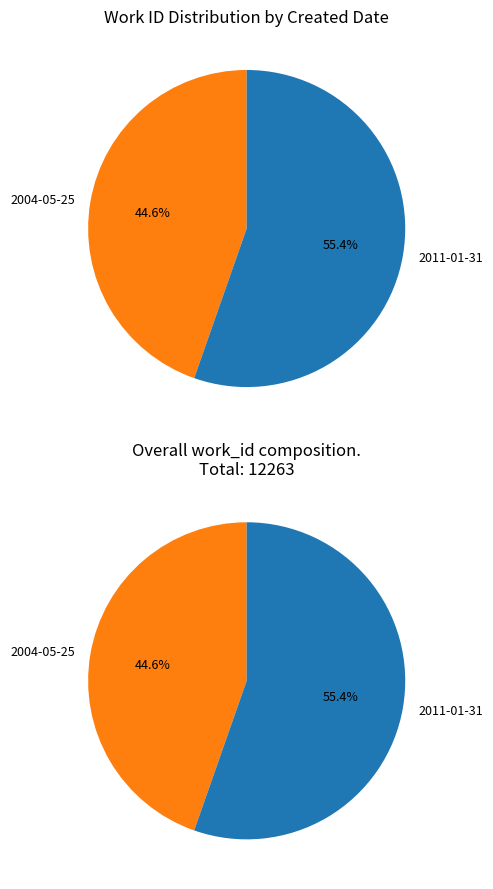

Rank the categories by value from lowest to highest.

2004-05-25, 2011-01-31